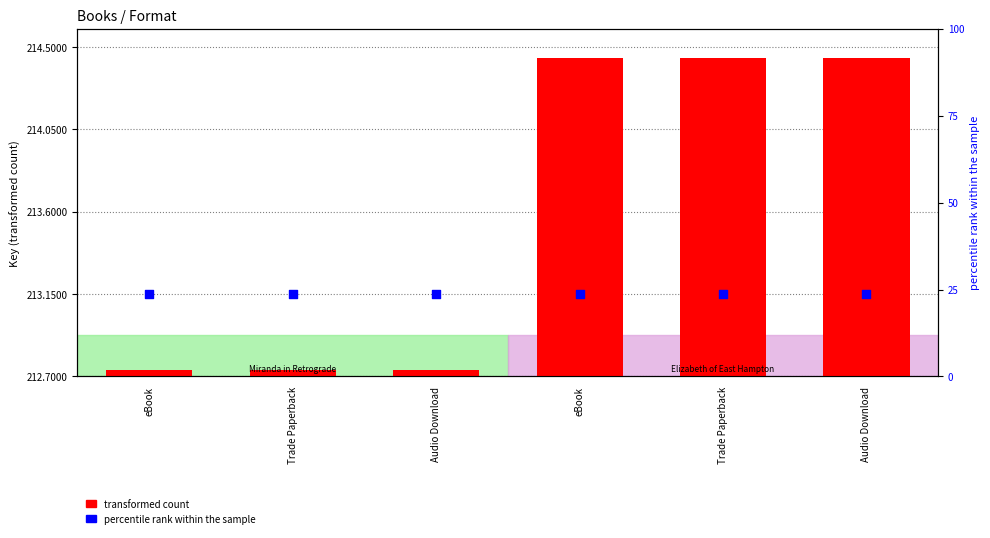

At which category is the sum across all series the highest?

eBook